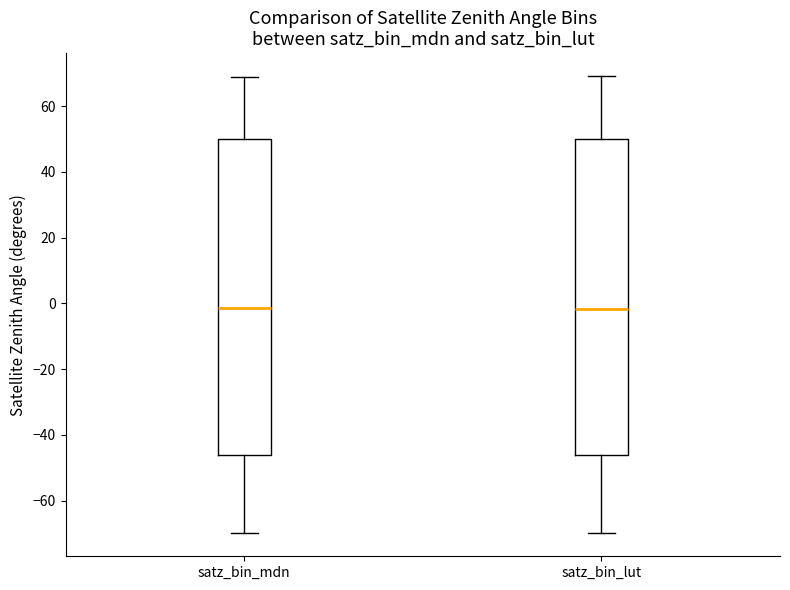

Reading left to right, transcribe this box plot: for each box, give where its median line is, the range the box spans, and where its two whiskers end, as read against the y-axis. The values are not printed on the chart, so give them approximately, as read against the axis.

satz_bin_mdn: median -2, box -46 to 50, whiskers -70 to 68
satz_bin_lut: median -2, box -46 to 50, whiskers -70 to 70